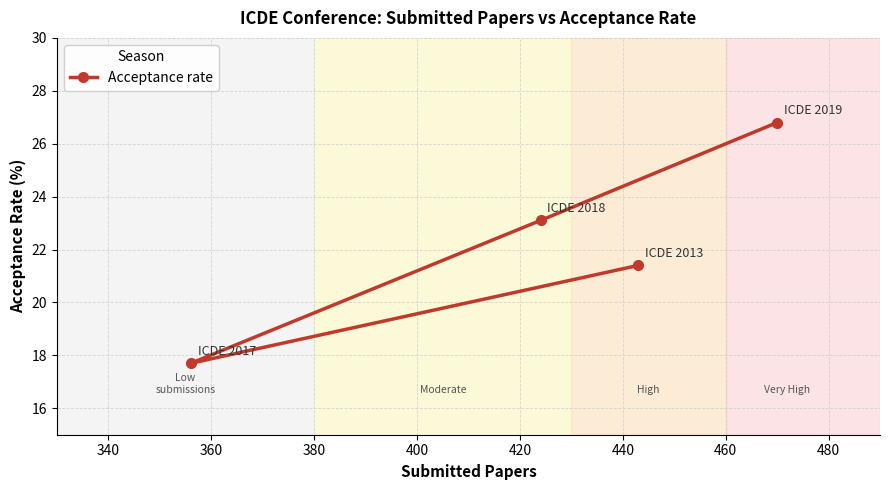

How many lines are shown in the chart?

1